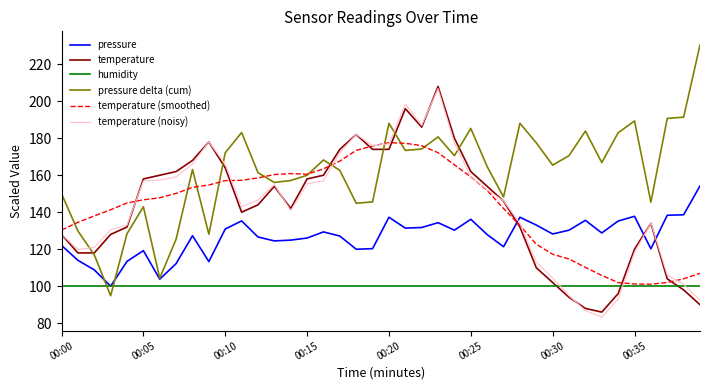

What is the smallest value displayed?

83.3